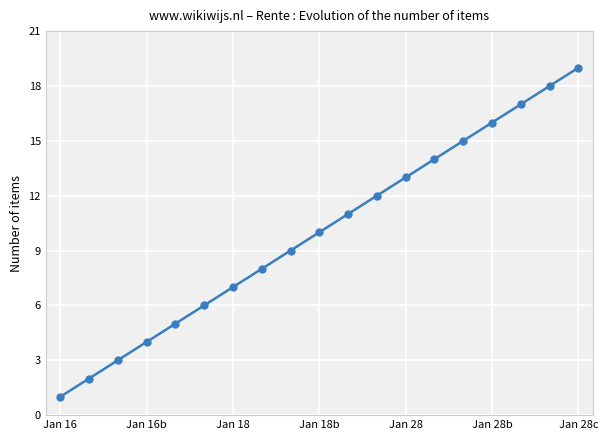

True or false: there are more than 0 points higher than both neighbors.

False